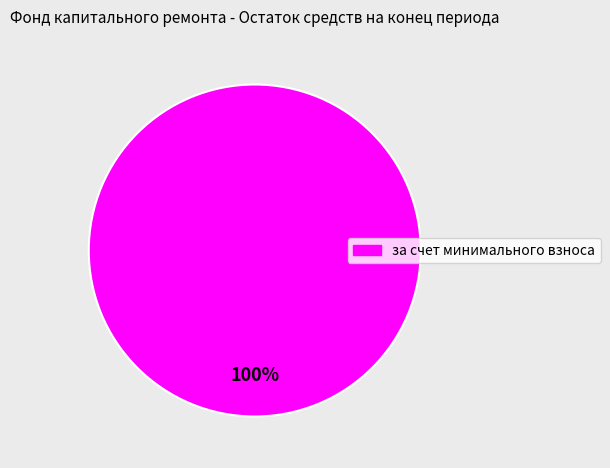

Does any single category account for the majority?

Yes